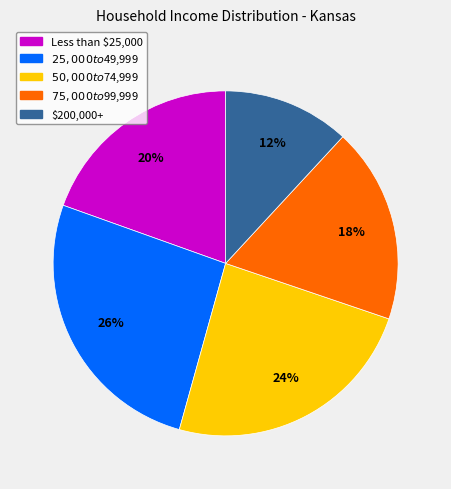

Which category has the biggest portion of the pie?

$25,000 to $49,999